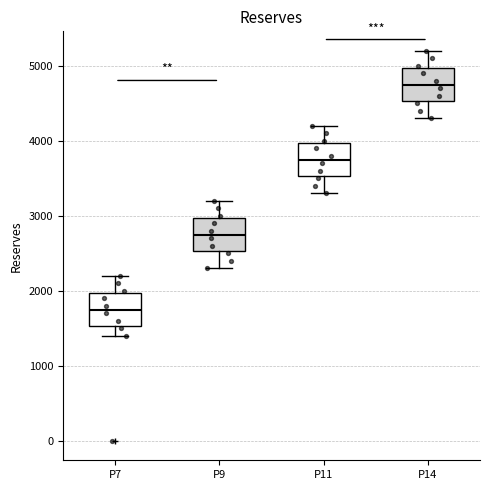

Where does the upper whisker of the box for P9 end on the y-axis? The values are not printed on the chart, so give them approximately, as read against the axis.

3200